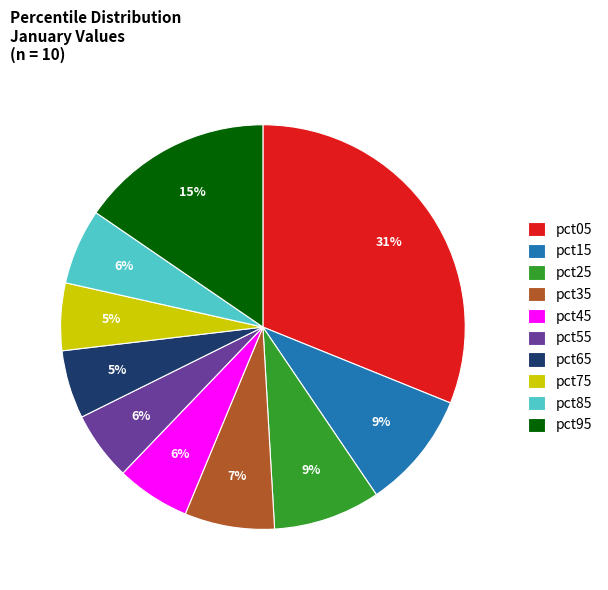

Combined, do pct05 and pct25 account for over 50%?

No